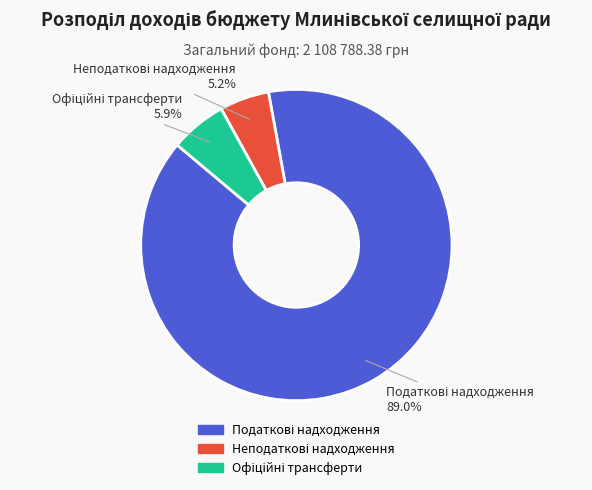

Does any single category account for the majority?

Yes